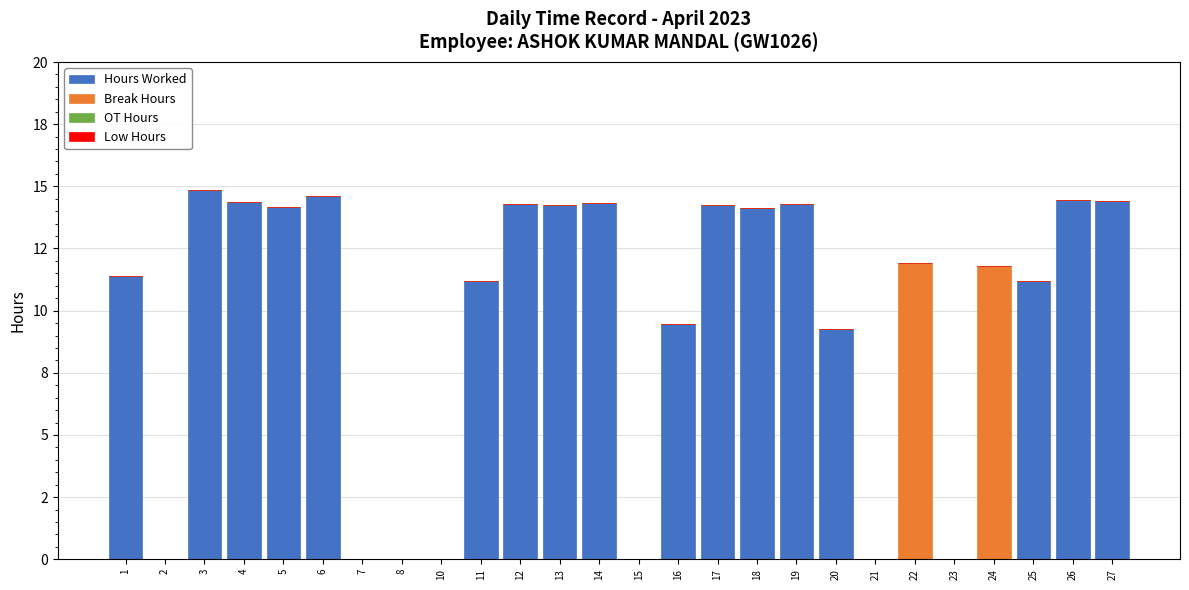

Are the bars horizontal?

No